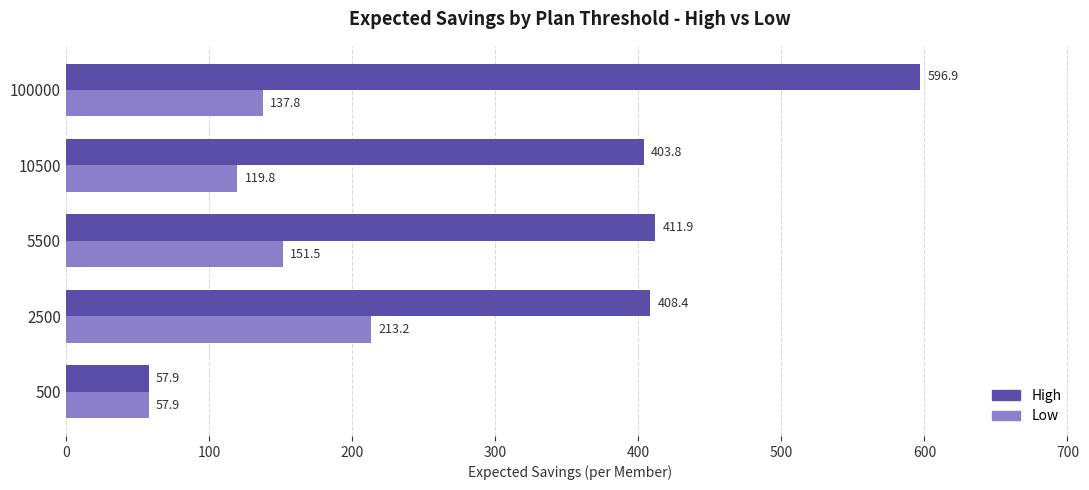

Which series has the largest range (max minus min)?

High